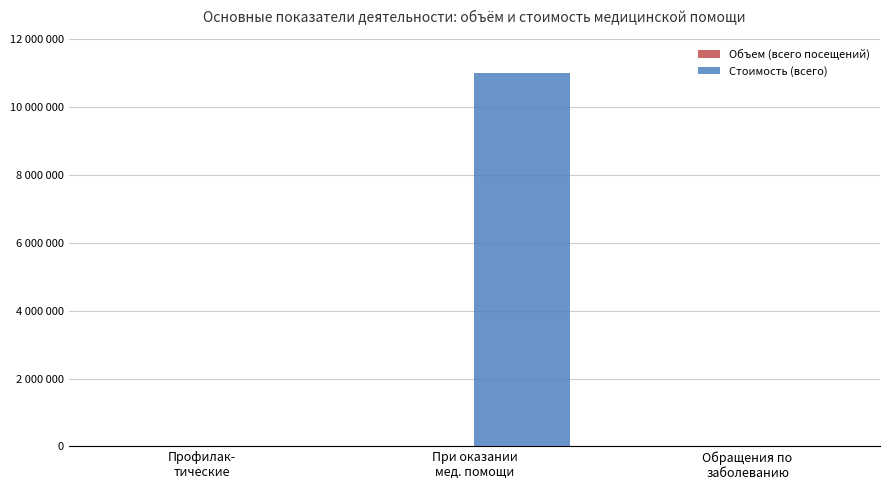

What is the difference between the maximum and minimum values in the Объем (всего посещений) series?

17464